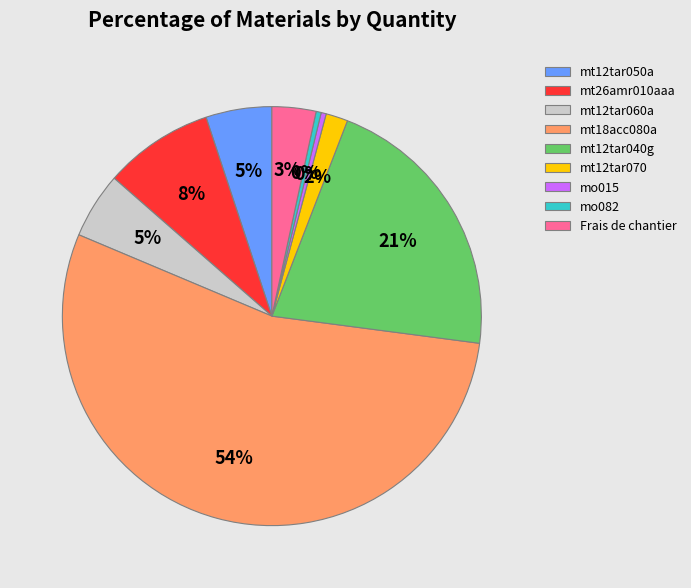

How many segments does this pie chart have?

9